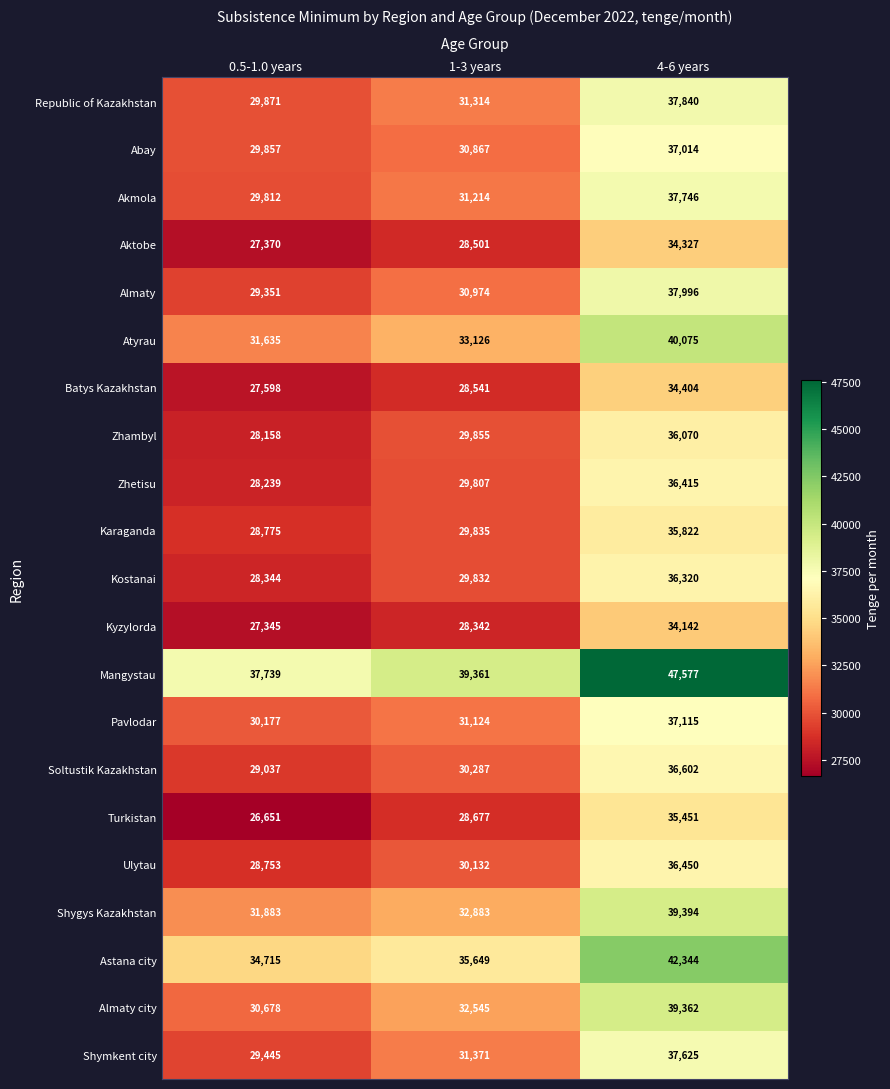

The Zhambyl series shows 29855 at 1-3 years. True or false?

True